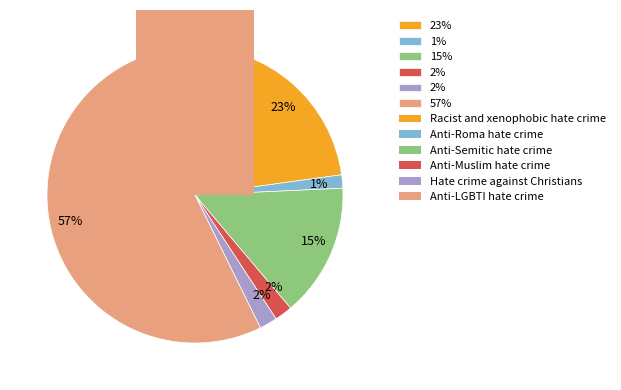

How many slices are in this pie chart?

6